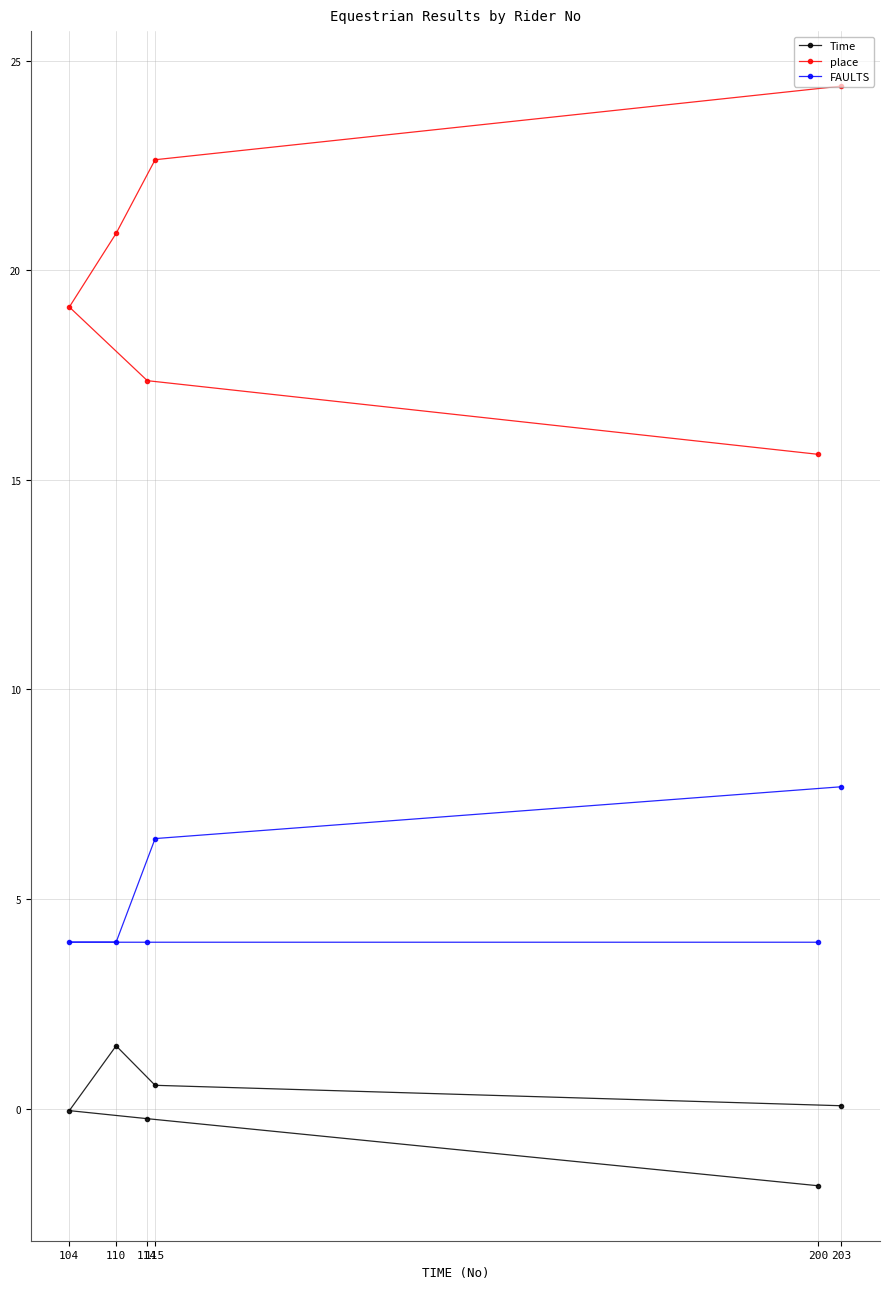

What is the approximate value of place at 115?

22.6